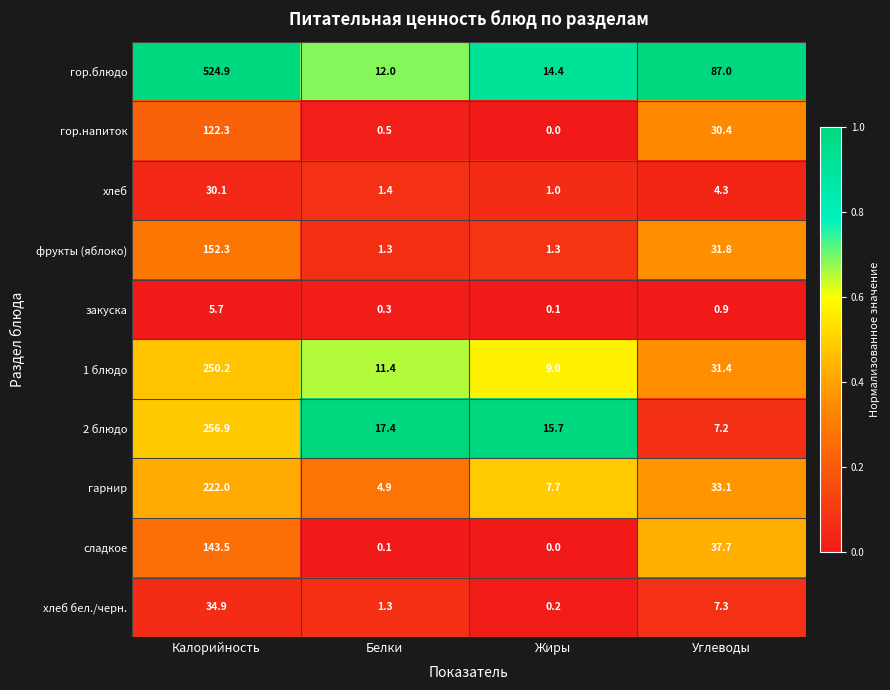

Rank the series by their maximum value, from lowest to highest.

закуска, хлеб, хлеб бел./черн., гор.напиток, сладкое, фрукты (яблоко), гарнир, 1 блюдо, 2 блюдо, гор.блюдо